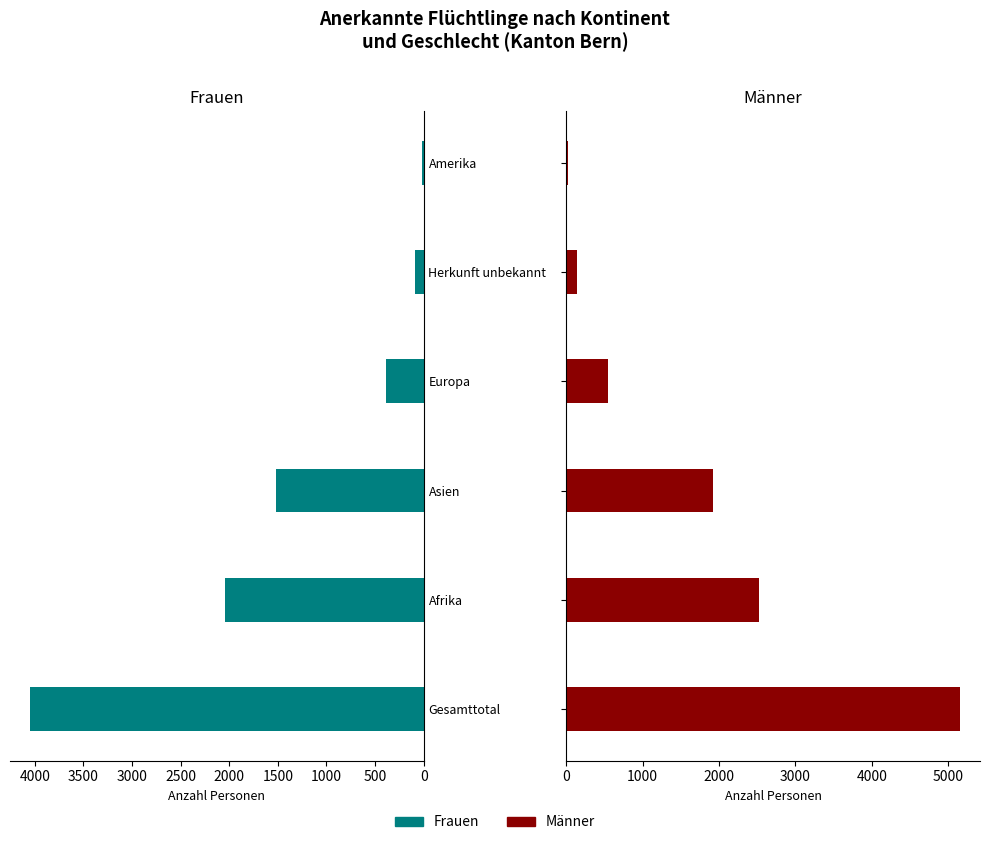

Rank the series by their maximum value, from highest to lowest.

Männer, Frauen